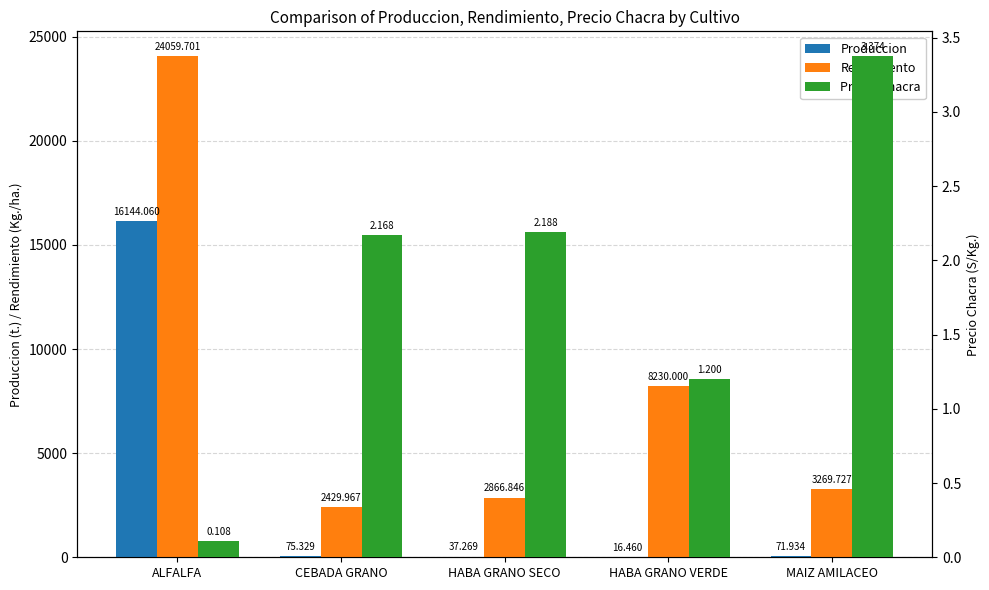

List the series in order of their overall mean, highest first.

Rendimiento, Produccion, Precio Chacra